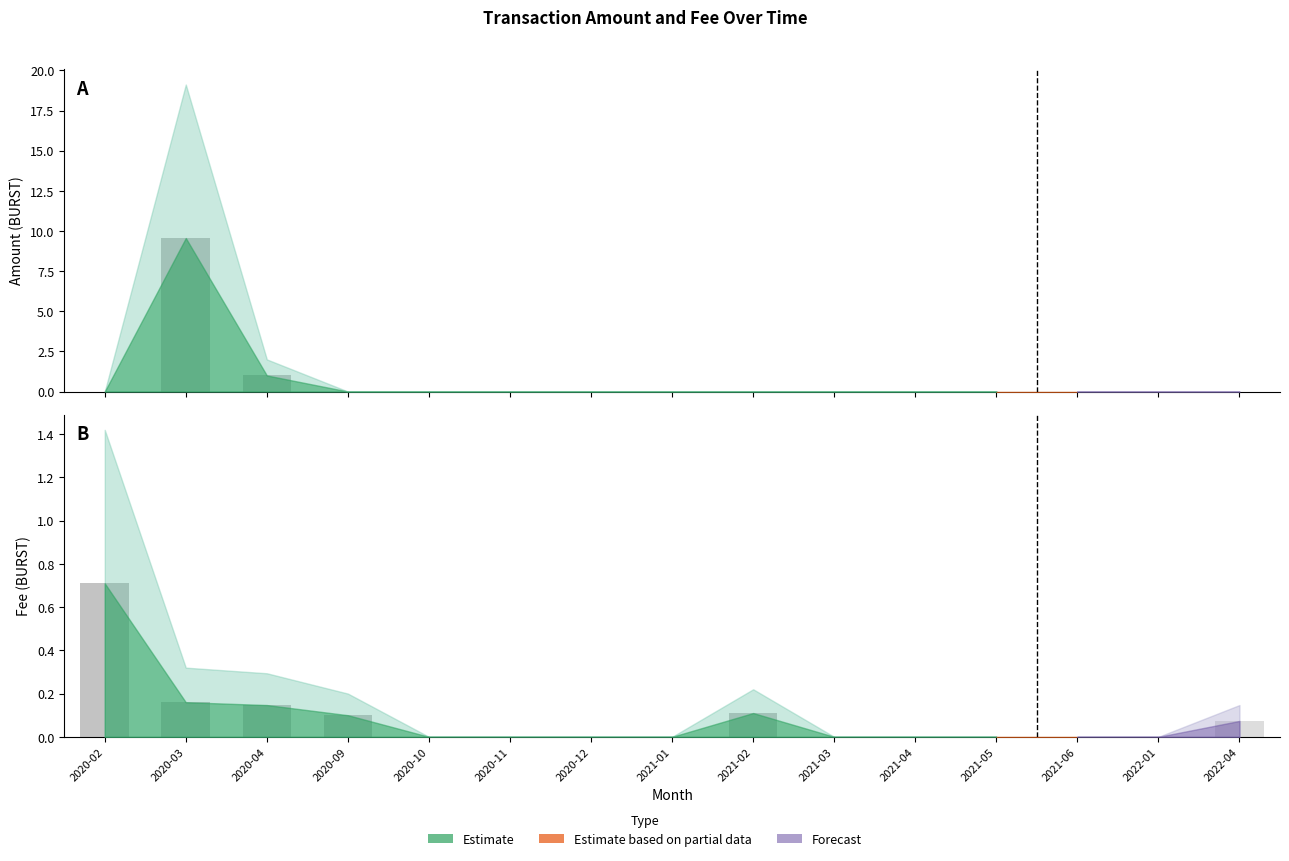

What position from the right is 2022-04?

1